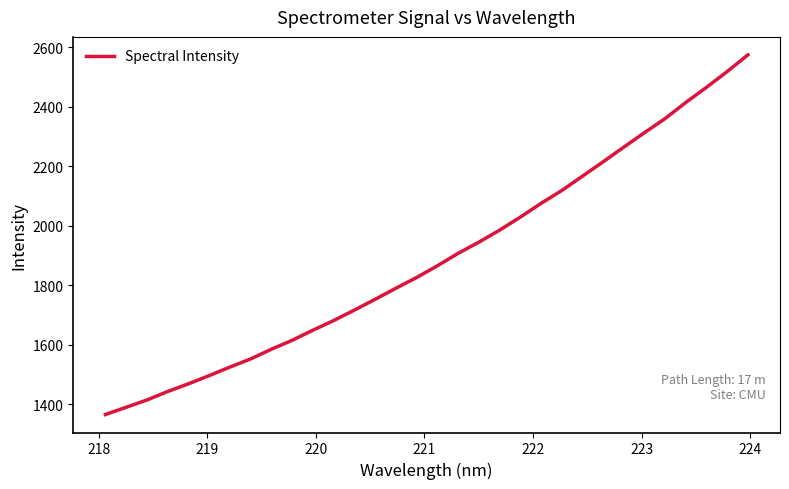

What is the smallest value displayed?

1365.2